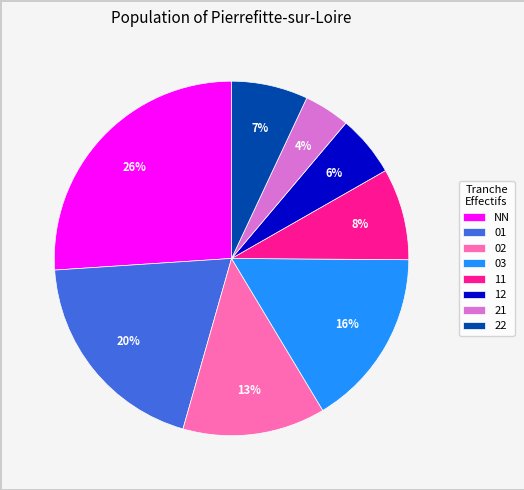

Is there a majority slice in this chart?

No